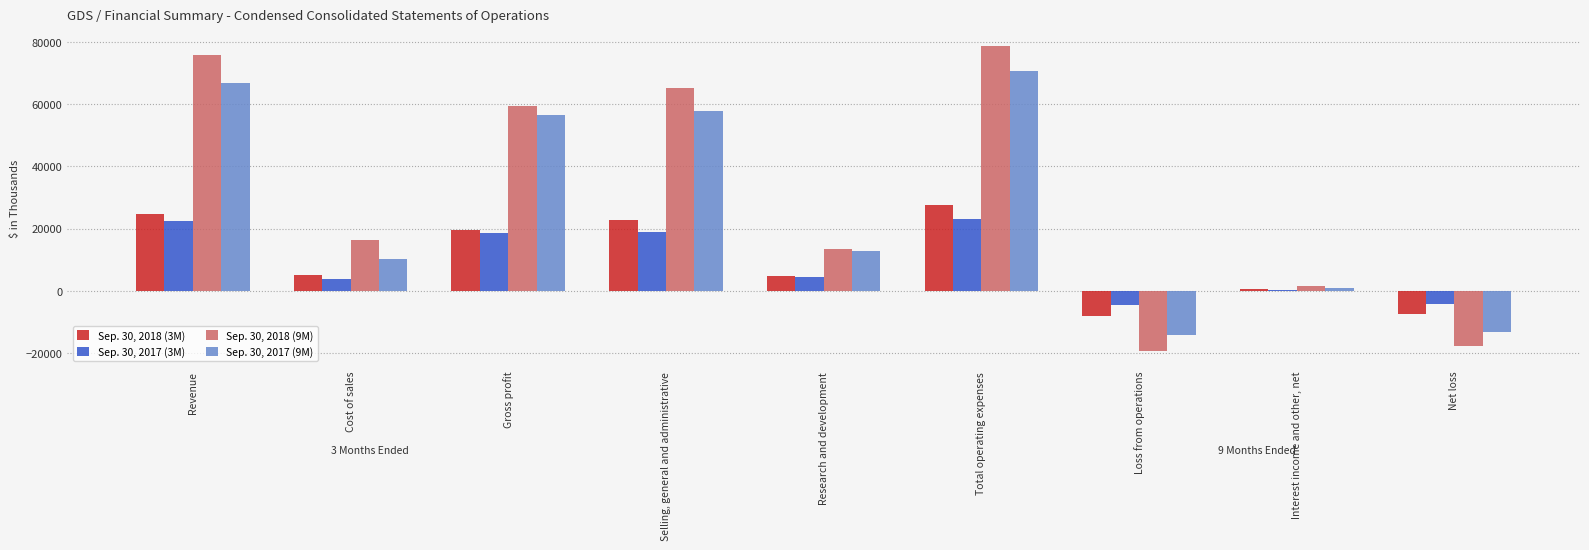

What position from the right is Total operating expenses?

4